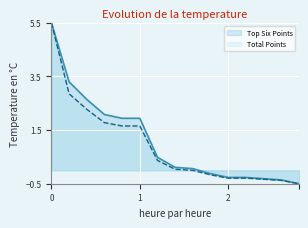

How many data points in Total Points are less than 0?

7